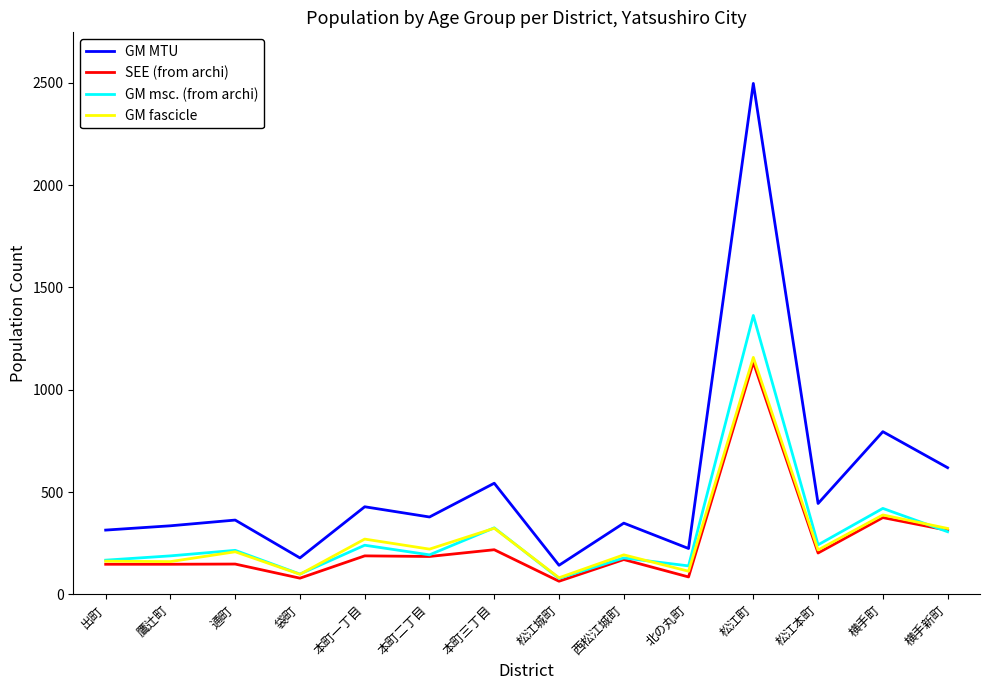

How many values in the GM fascicle series are below 217?

7